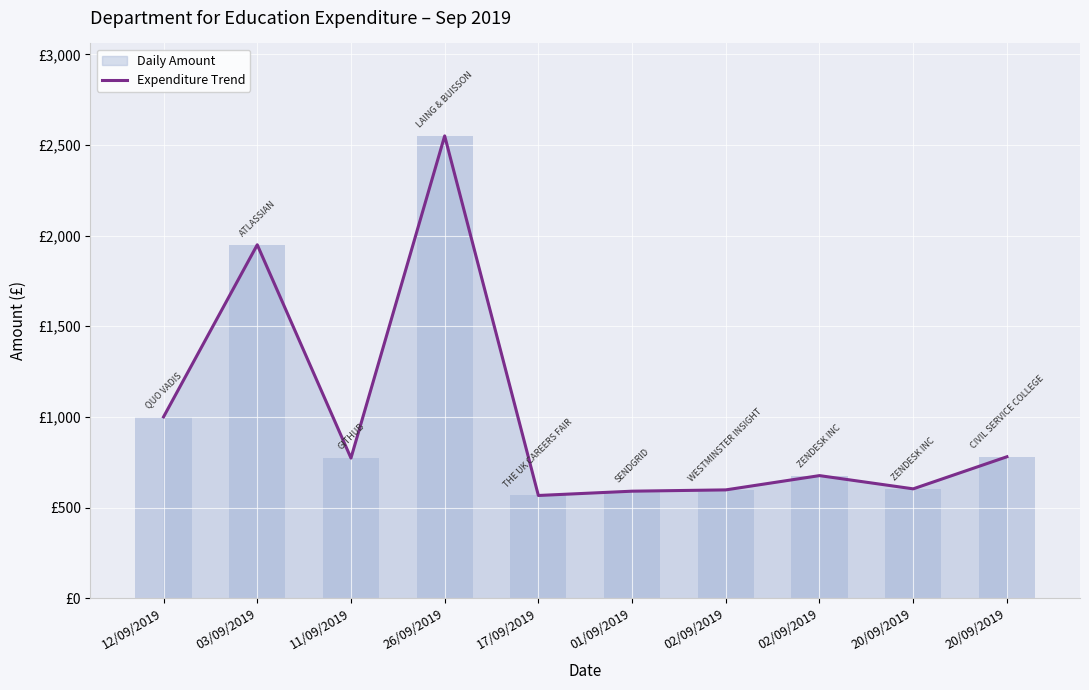

List the labels in order of value, largest first.

26/09/2019, 03/09/2019, 12/09/2019, 20/09/2019, 11/09/2019, 02/09/2019, 20/09/2019, 02/09/2019, 01/09/2019, 17/09/2019